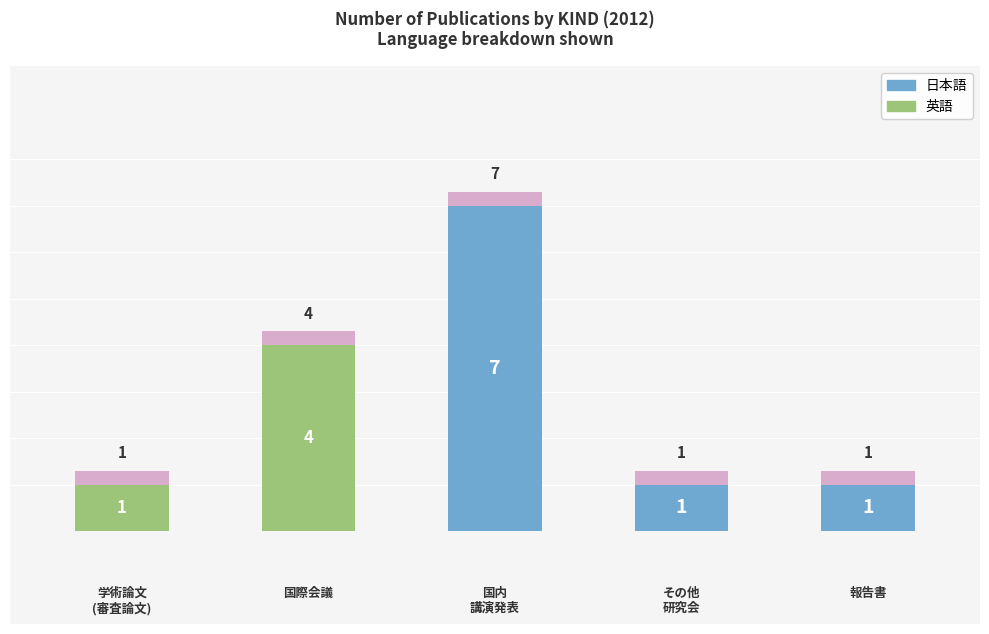

What value does the 英語 series have at 0?

1